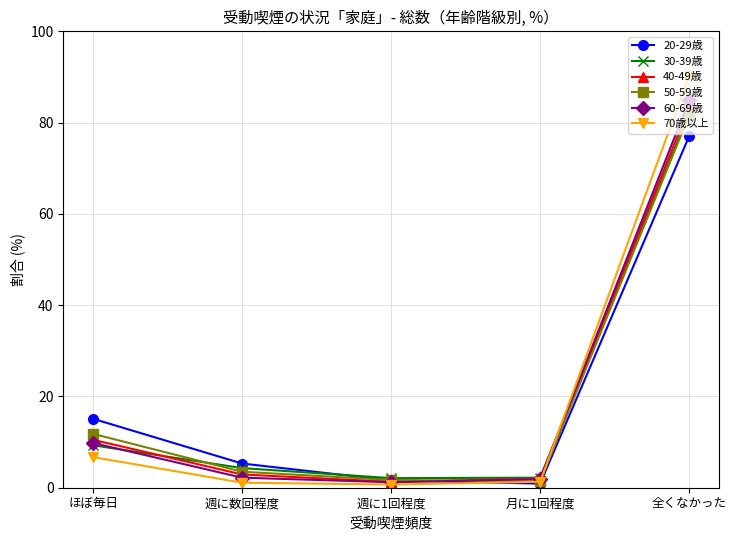

What are all the series names shown in the legend?

20-29歳, 30-39歳, 40-49歳, 50-59歳, 60-69歳, 70歳以上